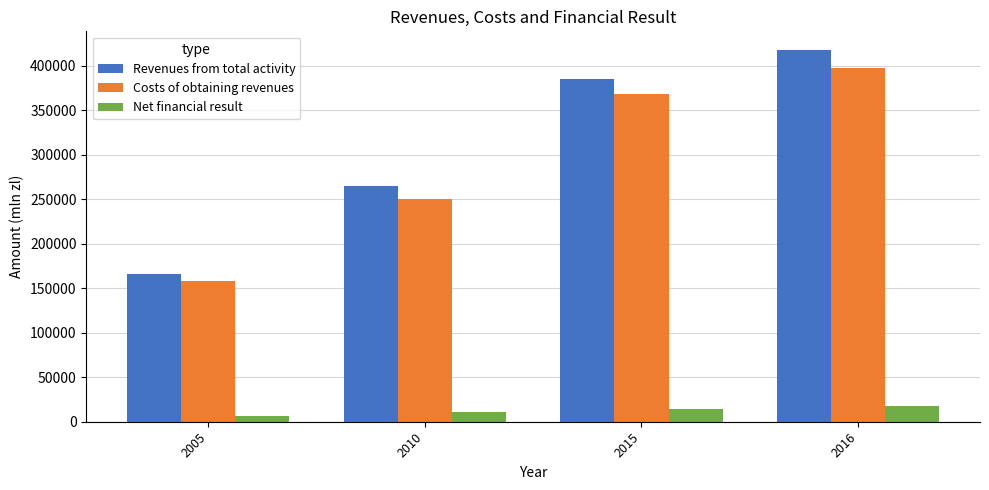

What is the sum of all Costs of obtaining revenues values?

1174659.0